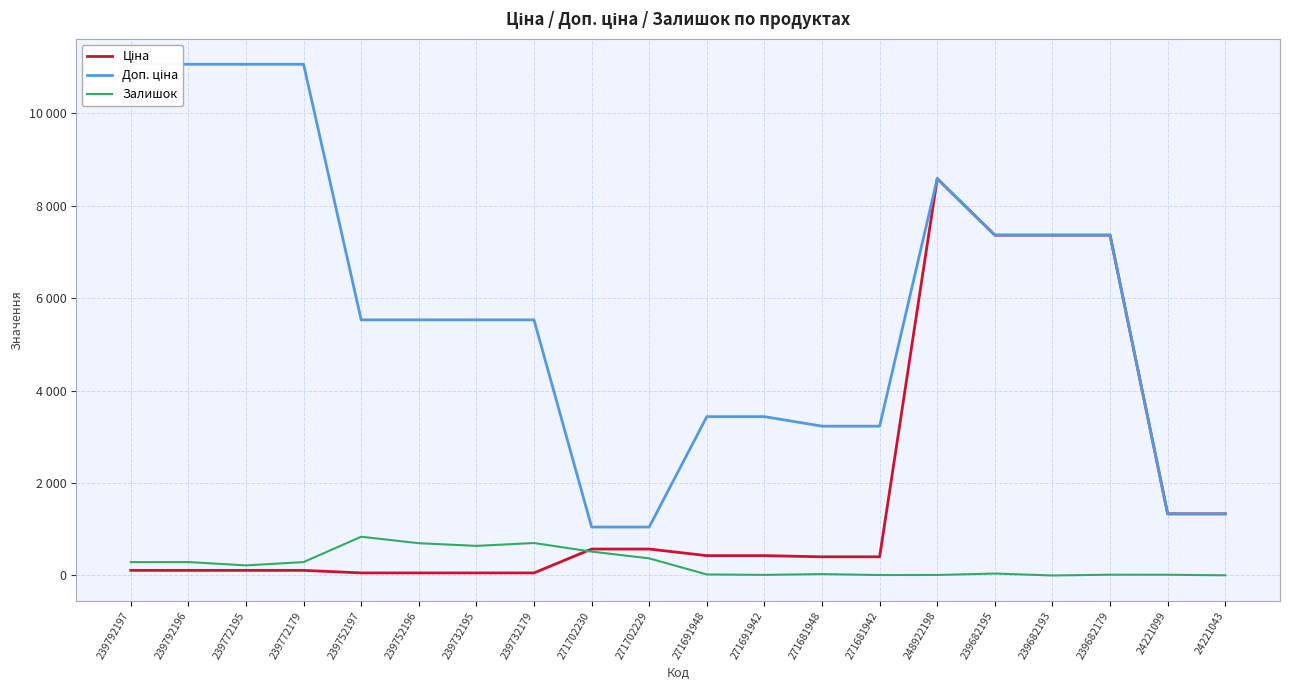

What is the difference between the maximum and minimum values in the Доп. ціна series?

10007.0